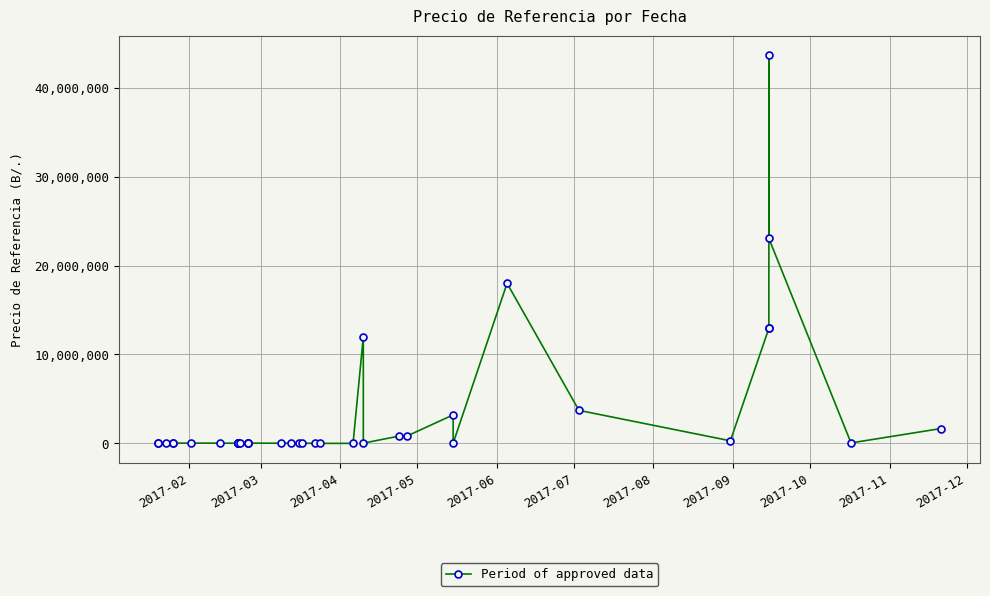

What is the sum of all values?

133696088.8